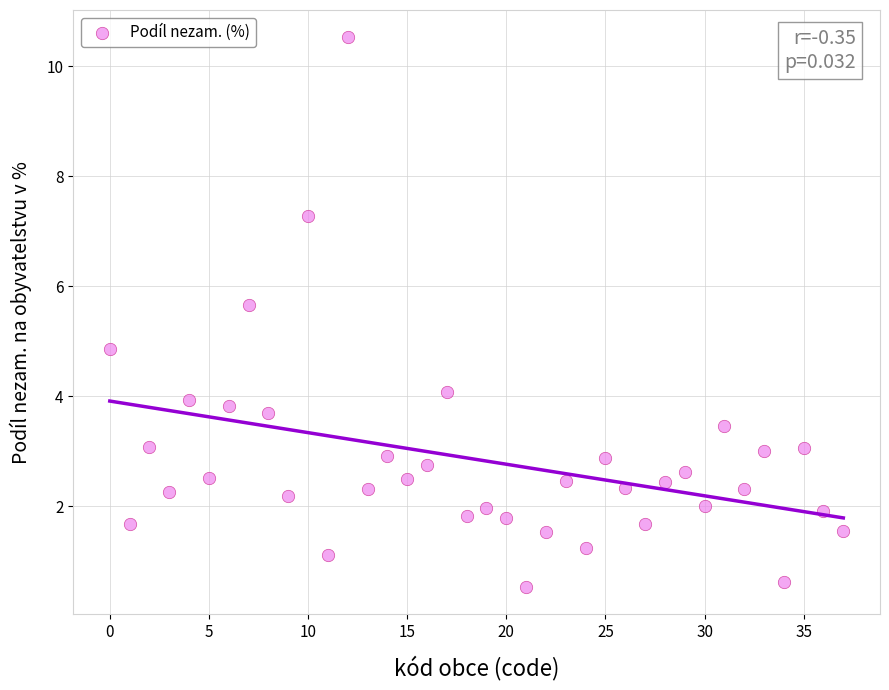

What Y value in the scatter plot is closest to 5?

4.9